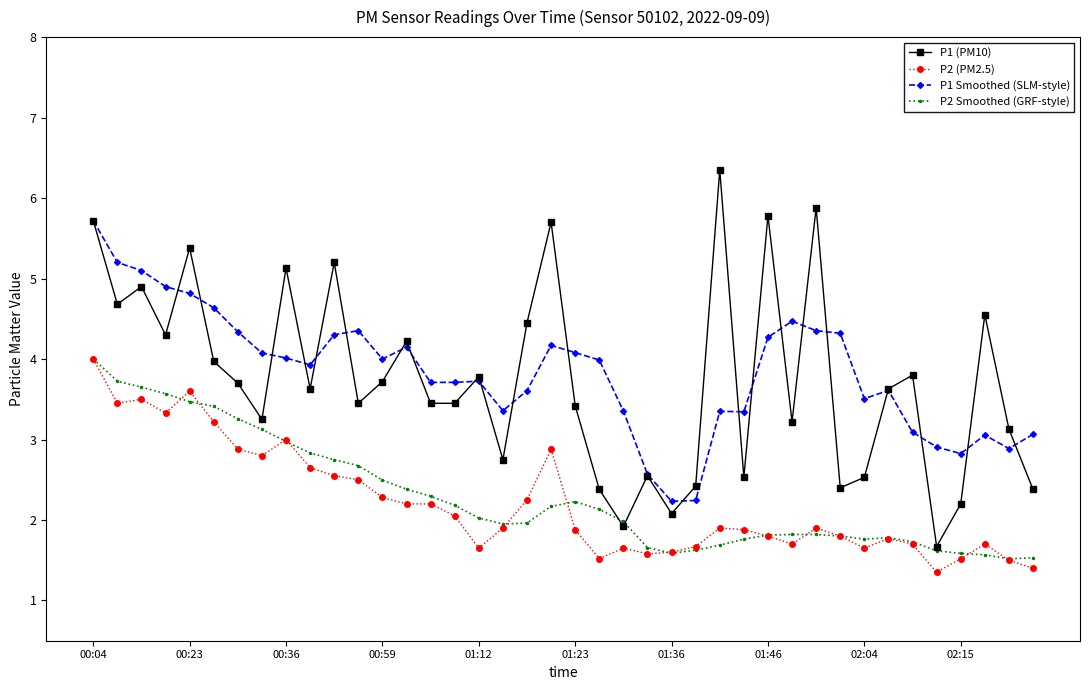

Which series has the largest range (max minus min)?

P1 (PM10)